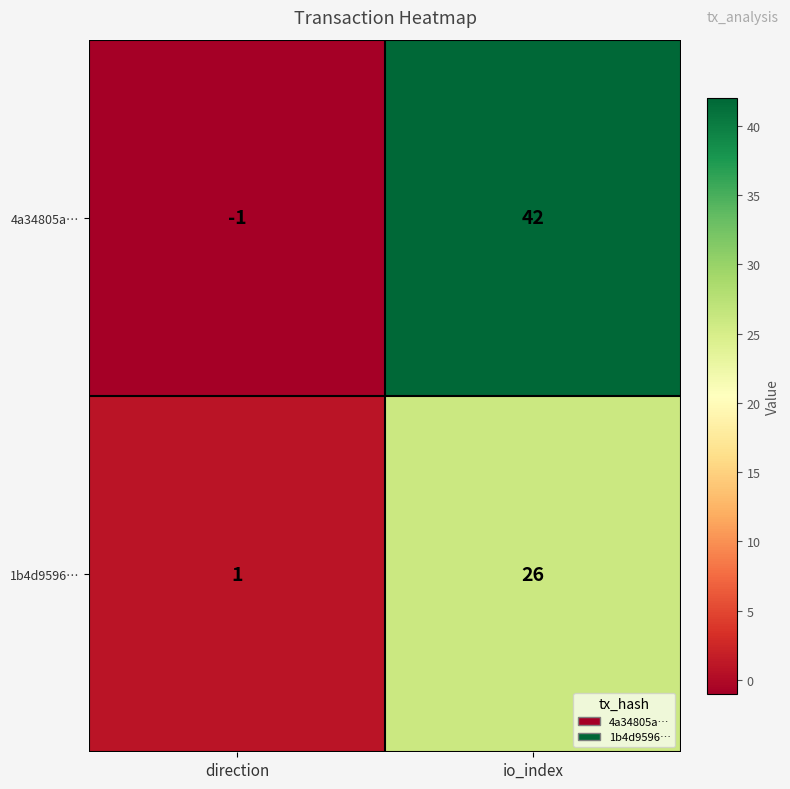

What is the difference between the 1b4d9596… values at io_index and direction?

25